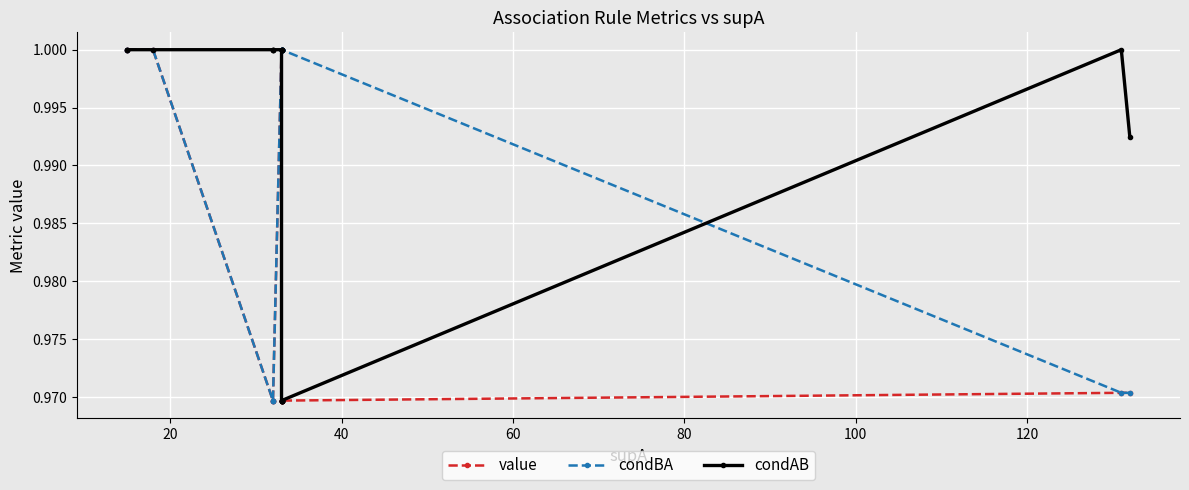

In condBA, how many points are higher than both neighbors (excluding endpoints)?

1